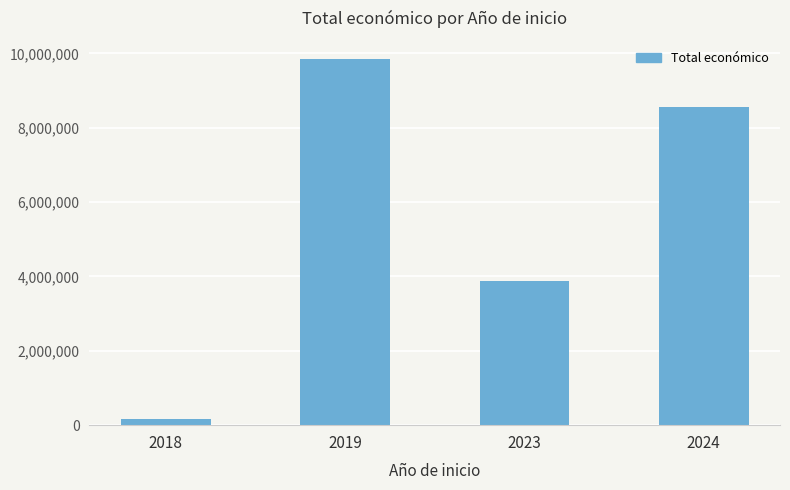

What is the difference between the second highest and second lowest values?

4685451